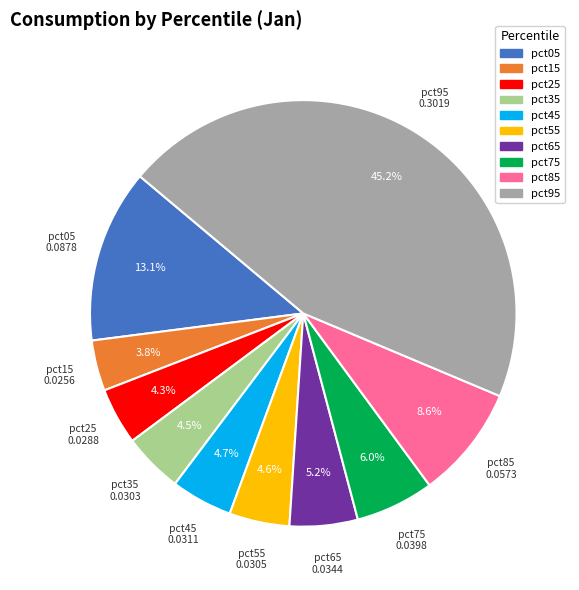

Count the number of slices in the pie.

10